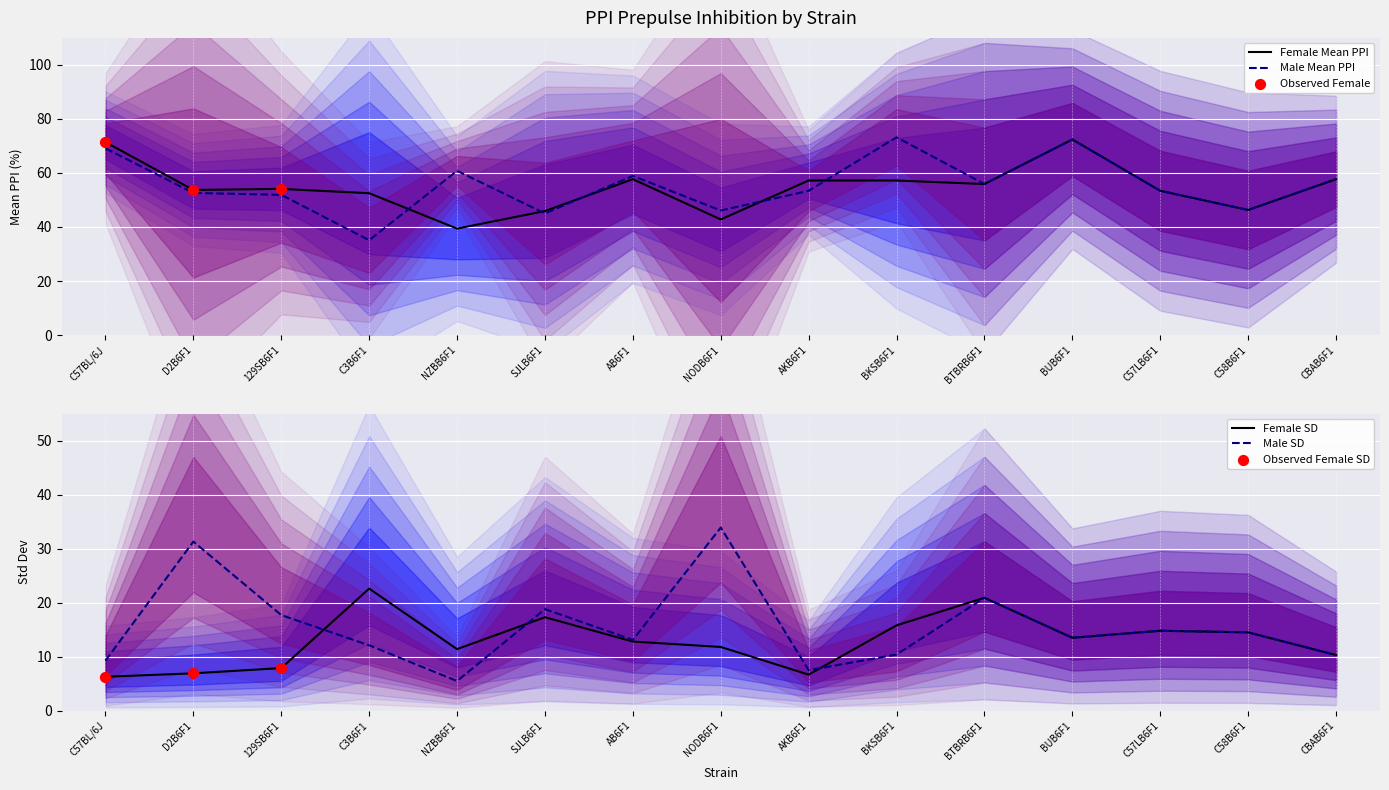

What is the approximate value of Male Mean PPI at BUB6F1?

72.4